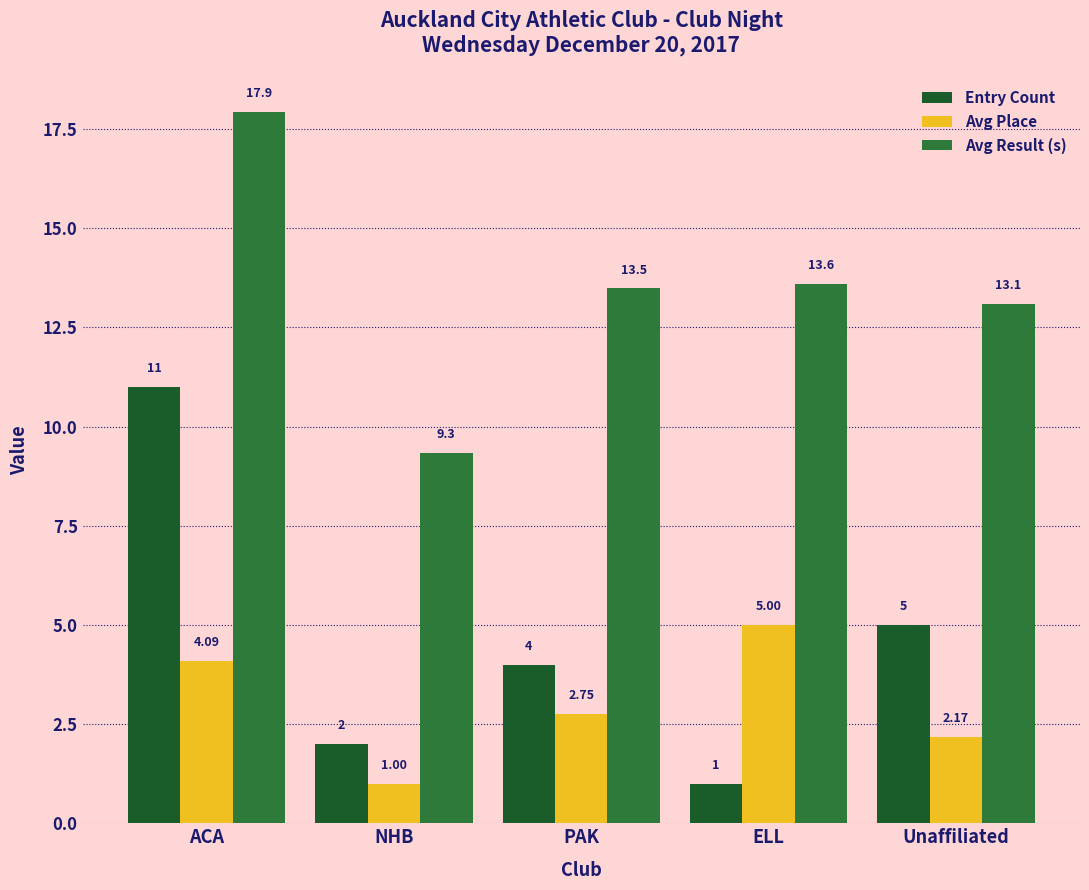

How many values in the Entry Count series are below 4?

2